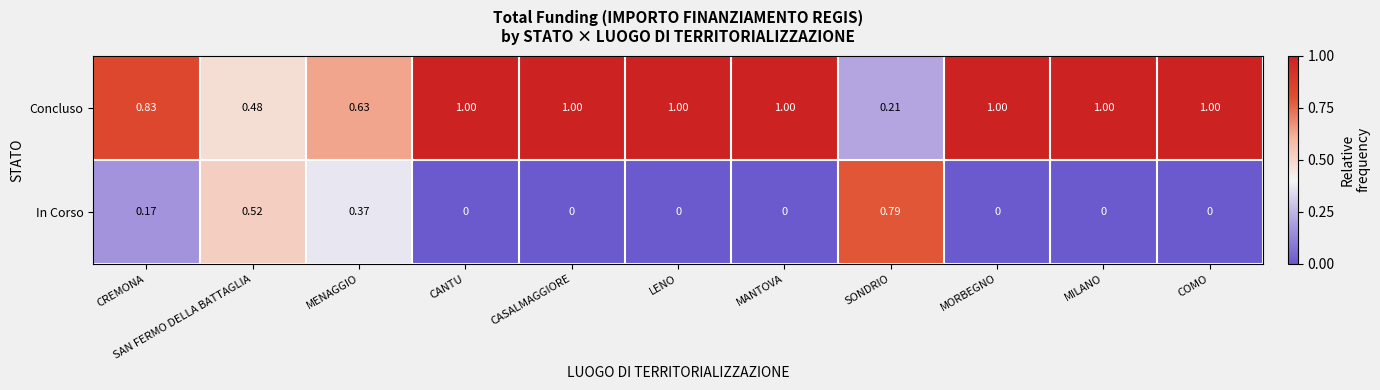

Which category has the highest value in the In Corso series?

SONDRIO